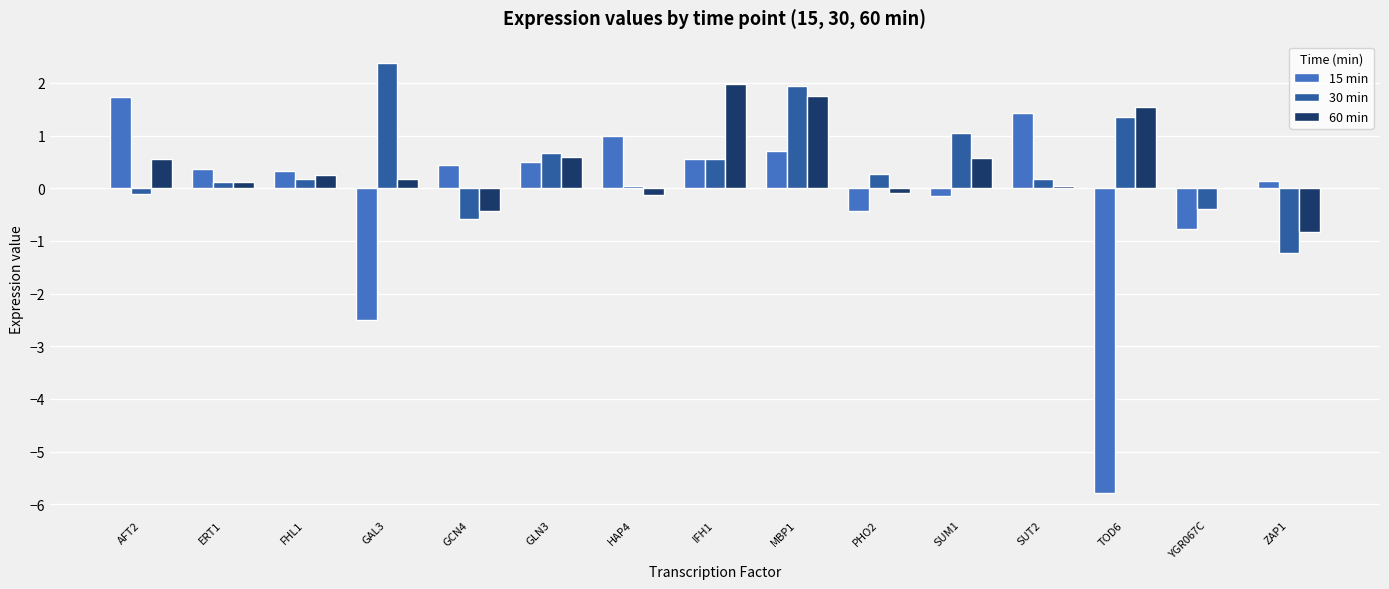

Which category has the highest value across all series?

GAL3